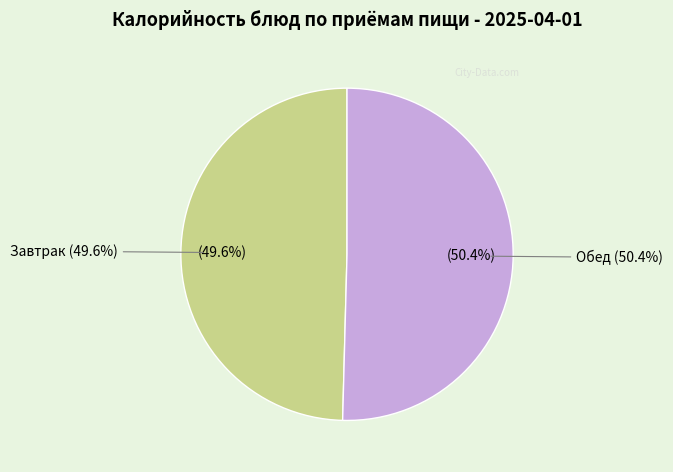

Does Кондитерское изделие (завтрак) represent more than half of the total?

No